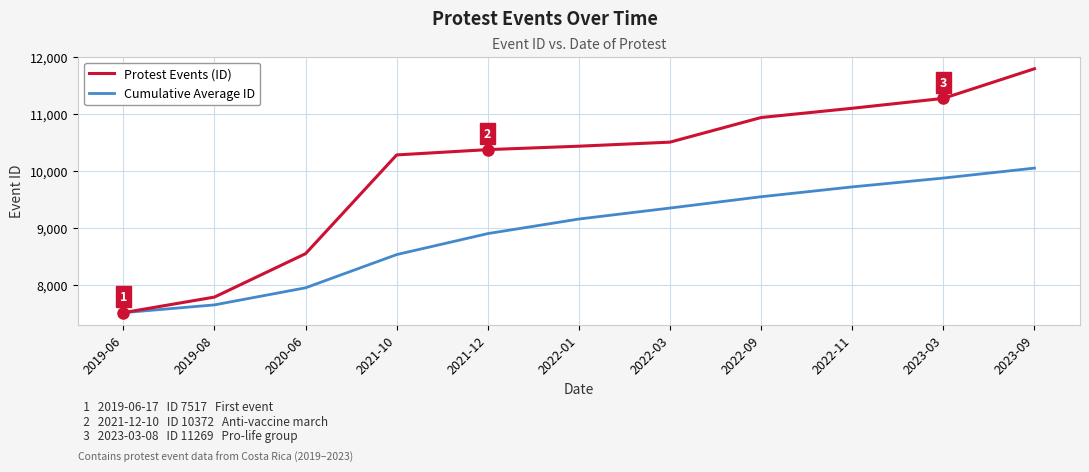

What is the total value across all series at 2022-01?

19588.7